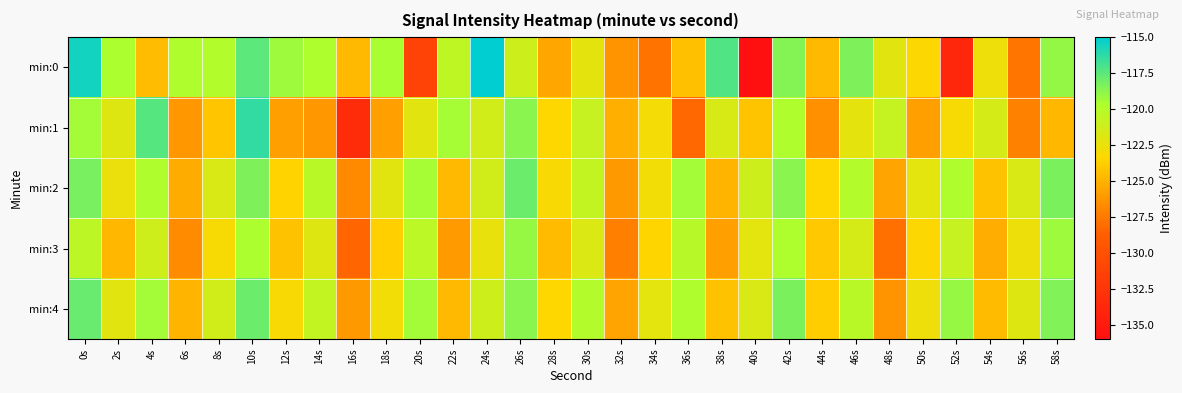

How many categories are shown in the chart?

30